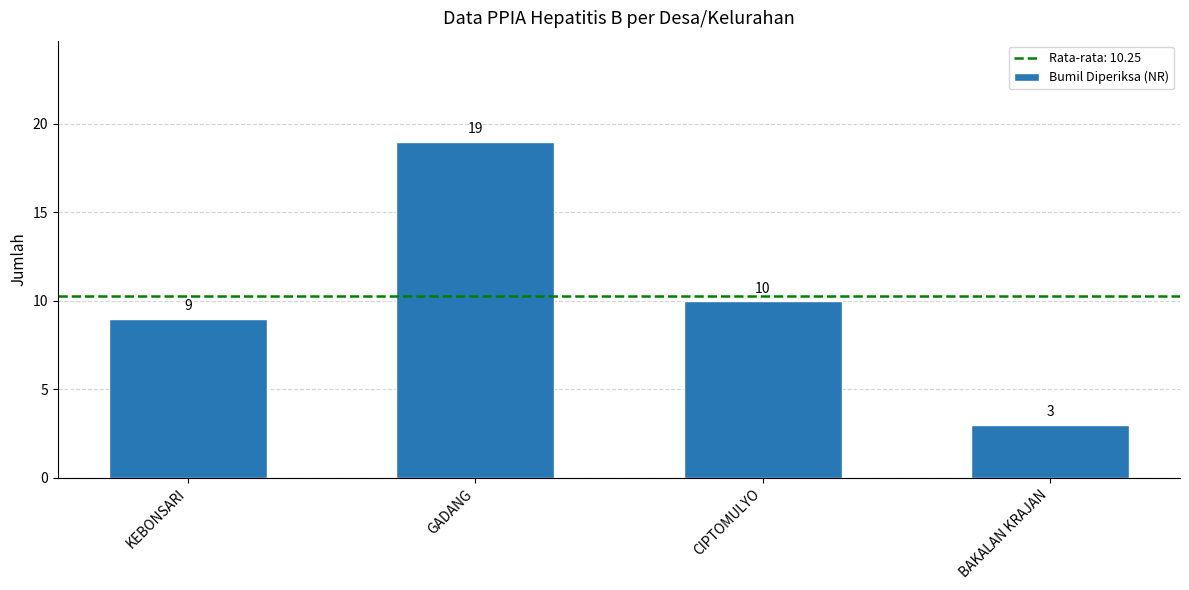

Which category has the lowest value across all series?

BAKALAN KRAJAN